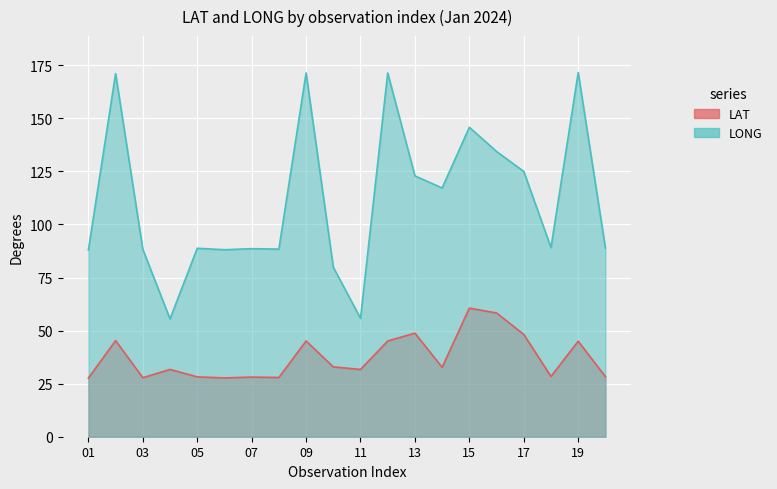

At which label is LAT closest to 44?

19